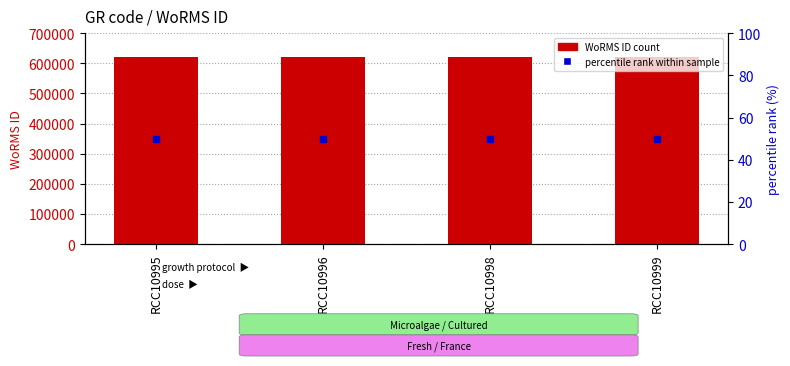

The value of WoRMS ID at RCC10998 is 621192. True or false?

True